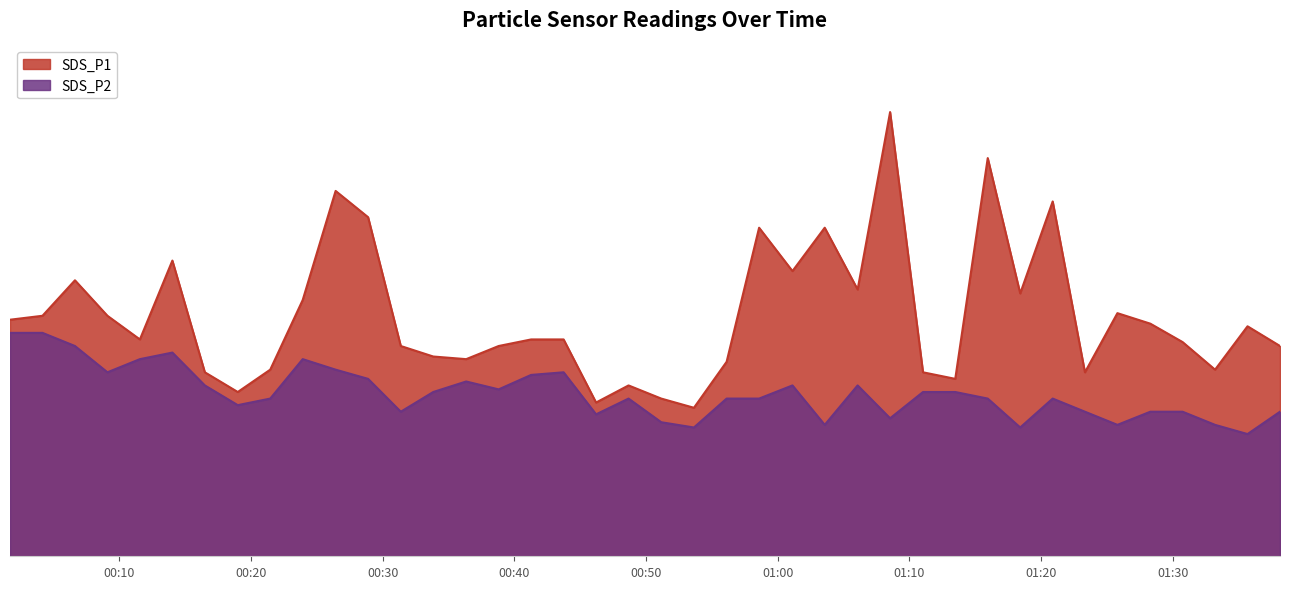

At which label is SDS_P2 closest to 1?

2022/12/27 01:03:34